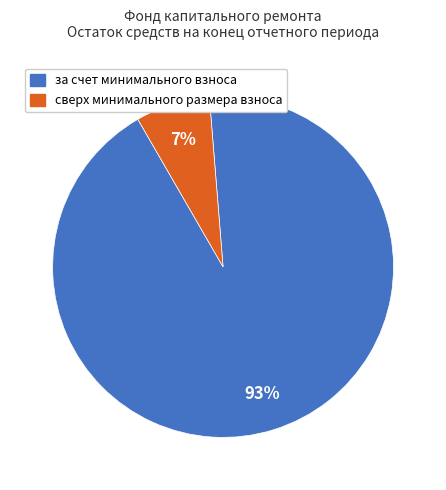

Rank the categories by value from highest to lowest.

за счет минимального взноса, сверх минимального размера взноса